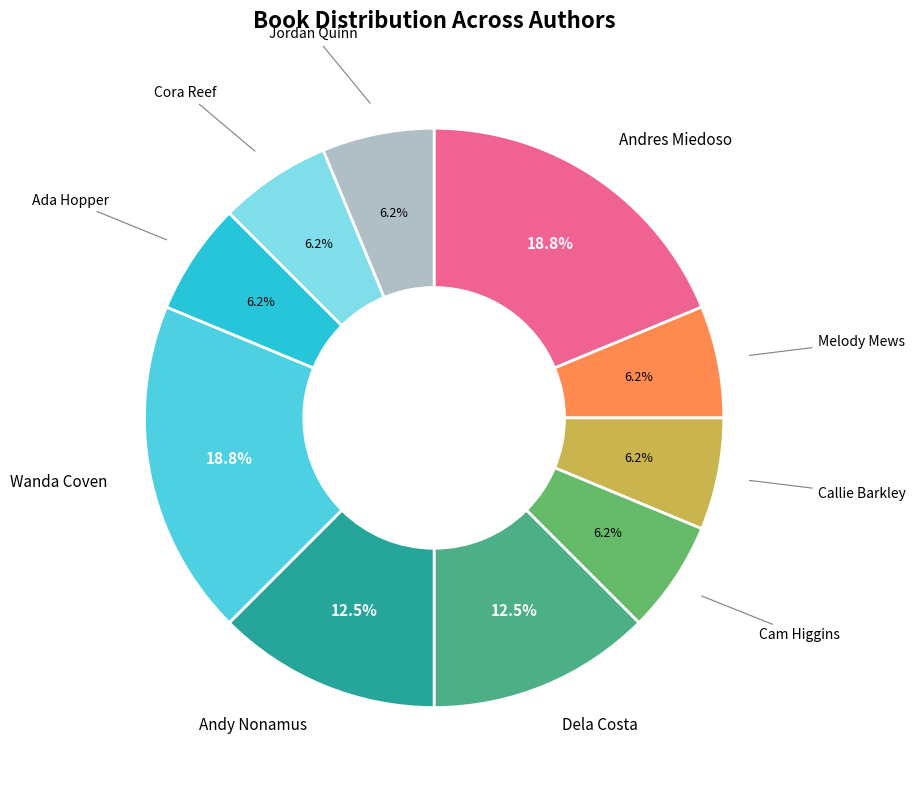

Which has a higher value, Andy Nonamus or Cam Higgins?

Andy Nonamus